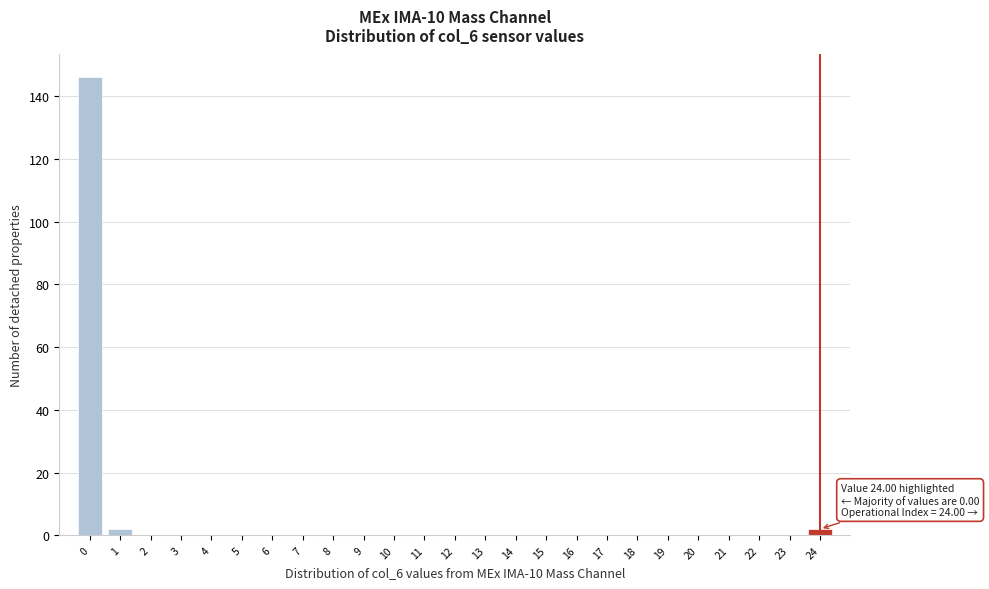

Reading left to right, transcribe all the data shown in this chart.

0=146	1=2	2=0	3=0	4=0	5=0	6=0	7=0	8=0	9=0	10=0	11=0	12=0	13=0	14=0	15=0	16=0	17=0	18=0	19=0	20=0	21=0	22=0	23=0	24=2